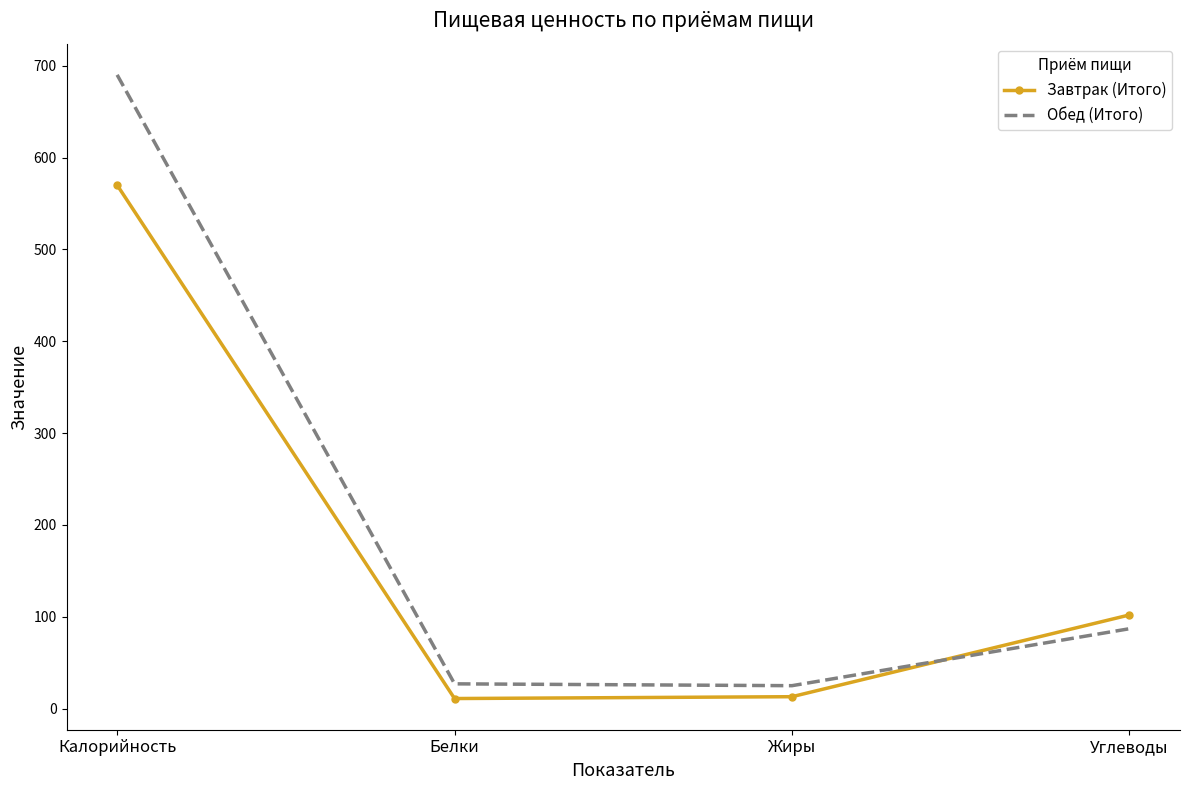

What is the sum of the Обед (Итого) values at Калорийность and Белки?

717